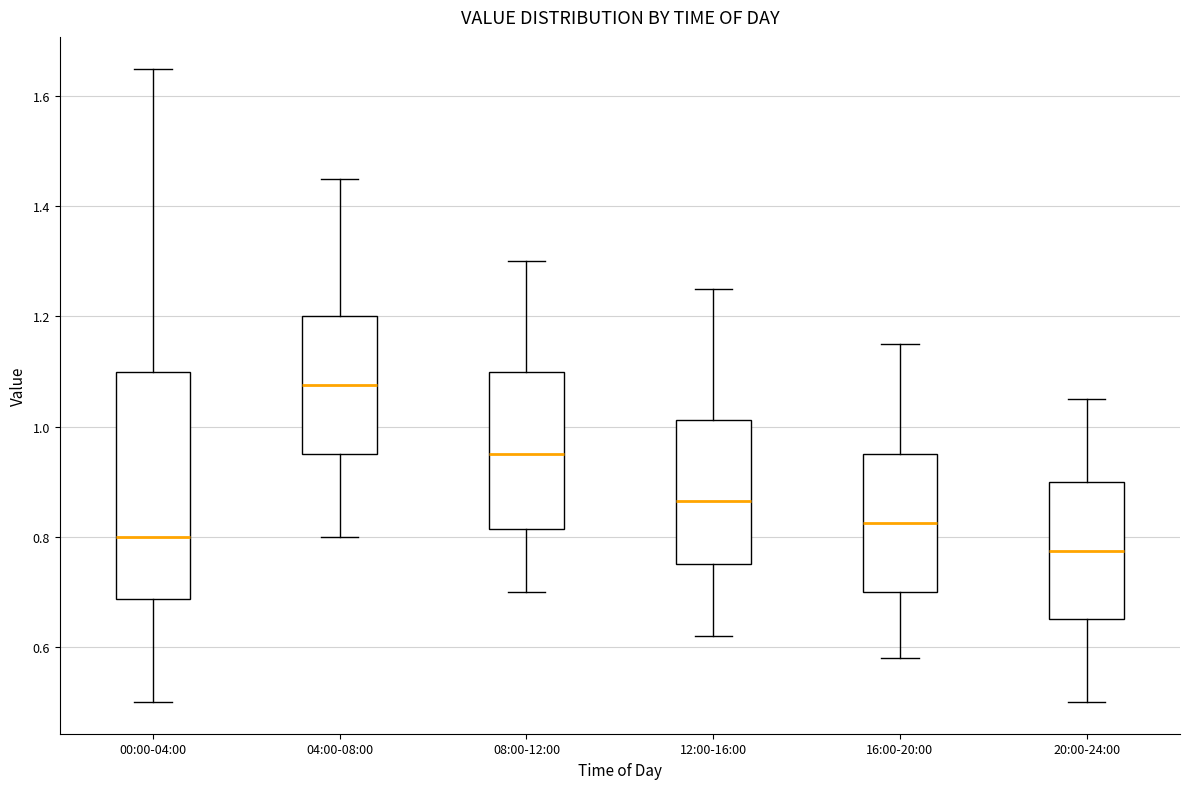

Reading left to right, transcribe this box plot: for each box, give where its median line is, the range the box spans, and where its two whiskers end, as read against the y-axis. The values are not printed on the chart, so give them approximately, as read against the axis.

00:00-04:00: median 0.80, box 0.68 to 1.10, whiskers 0.50 to 1.66
04:00-08:00: median 1.08, box 0.96 to 1.20, whiskers 0.80 to 1.46
08:00-12:00: median 0.96, box 0.82 to 1.10, whiskers 0.70 to 1.30
12:00-16:00: median 0.86, box 0.76 to 1.02, whiskers 0.62 to 1.26
16:00-20:00: median 0.82, box 0.70 to 0.96, whiskers 0.58 to 1.16
20:00-24:00: median 0.78, box 0.66 to 0.90, whiskers 0.50 to 1.06